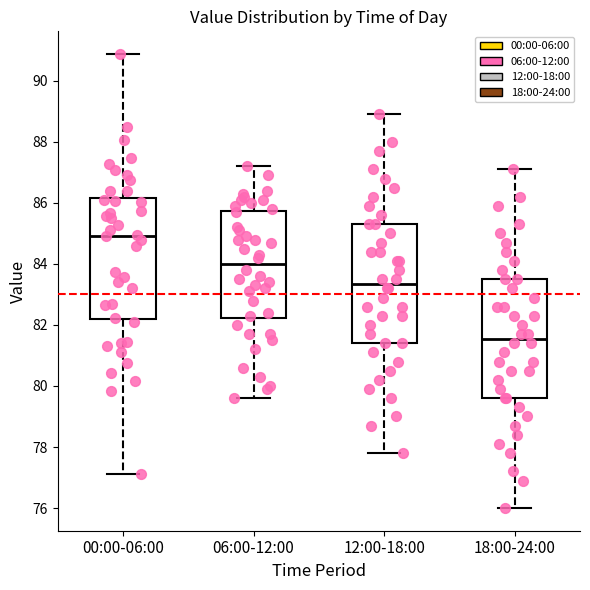

Reading left to right, transcribe this box plot: for each box, give where its median line is, the range the box spans, and where its two whiskers end, as read against the y-axis. The values are not printed on the chart, so give them approximately, as read against the axis.

00:00-06:00: median 85.0, box 82.2 to 86.2, whiskers 77.2 to 90.8
06:00-12:00: median 84.0, box 82.2 to 85.8, whiskers 79.6 to 87.2
12:00-18:00: median 83.4, box 81.4 to 85.4, whiskers 77.8 to 89.0
18:00-24:00: median 81.6, box 79.6 to 83.6, whiskers 76.0 to 87.2